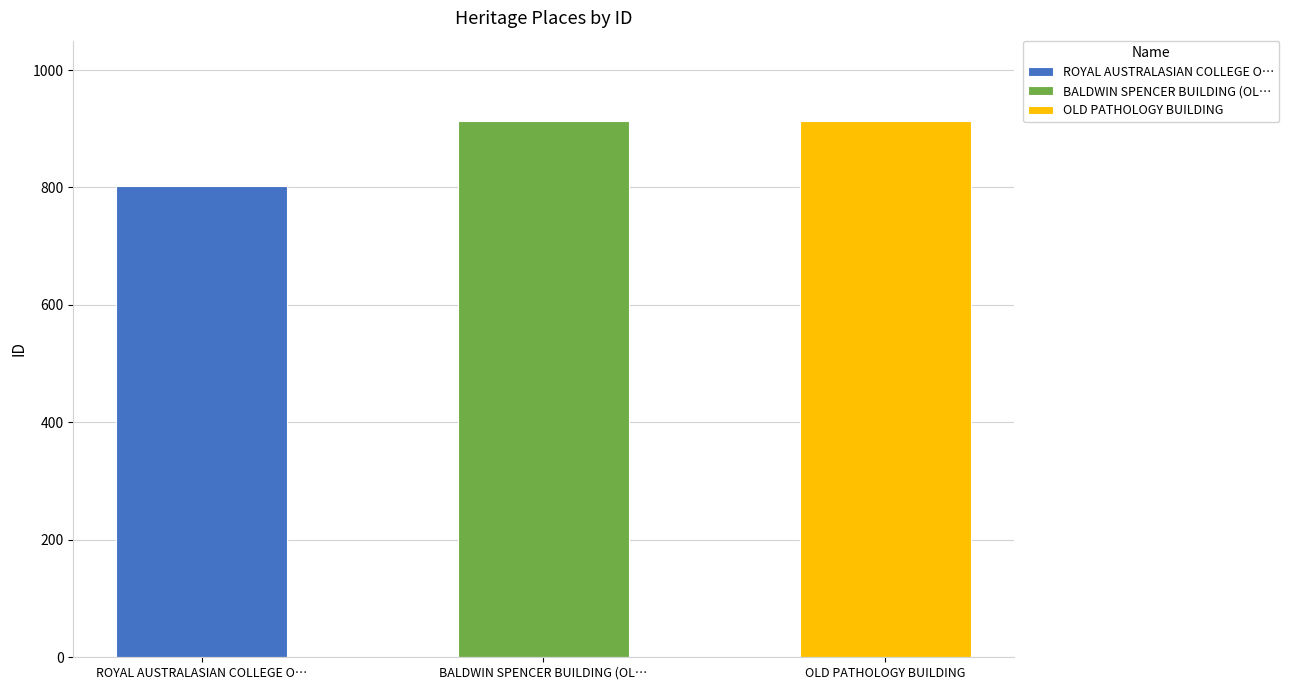

Is it true that the value at BALDWIN SPENCER BUILDING (OLD ZOOLOGY) is 913?

True